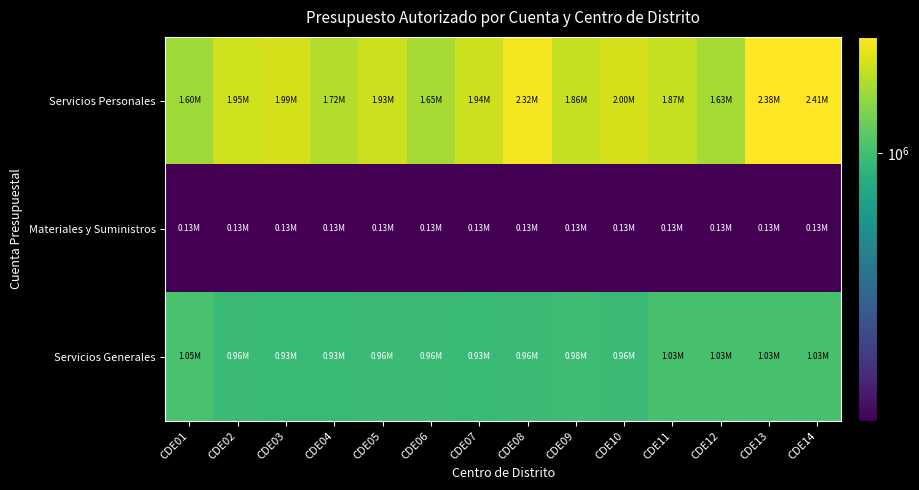

Reading left to right, what are all the values shown in this chart?

Servicios Personales: CDE01=1599349.1	CDE02=1950412.3	CDE03=1992755.9	CDE04=1717868.7	CDE05=1934562.3	CDE06=1653757.9	CDE07=1939057.9	CDE08=2322531.9	CDE09=1856733.9	CDE10=1999383.9	CDE11=1868088.3	CDE12=1626553.5	CDE13=2382147.1	CDE14=2407929.9
Materiales y Suministros: CDE01=131593.3	CDE02=131593.3	CDE03=131593.3	CDE04=131593.3	CDE05=131593.3	CDE06=131593.3	CDE07=131593.3	CDE08=131593.3	CDE09=131593.3	CDE10=131593.3	CDE11=131593.3	CDE12=131593.3	CDE13=131593.3	CDE14=131593.3
Servicios Generales: CDE01=1048117.3	CDE02=955492.2	CDE03=934612.2	CDE04=934612.2	CDE05=955492.2	CDE06=955492.2	CDE07=934612.2	CDE08=955492.2	CDE09=976372.2	CDE10=955492.2	CDE11=1031092.2	CDE12=1031092.2	CDE13=1031092.2	CDE14=1031092.2